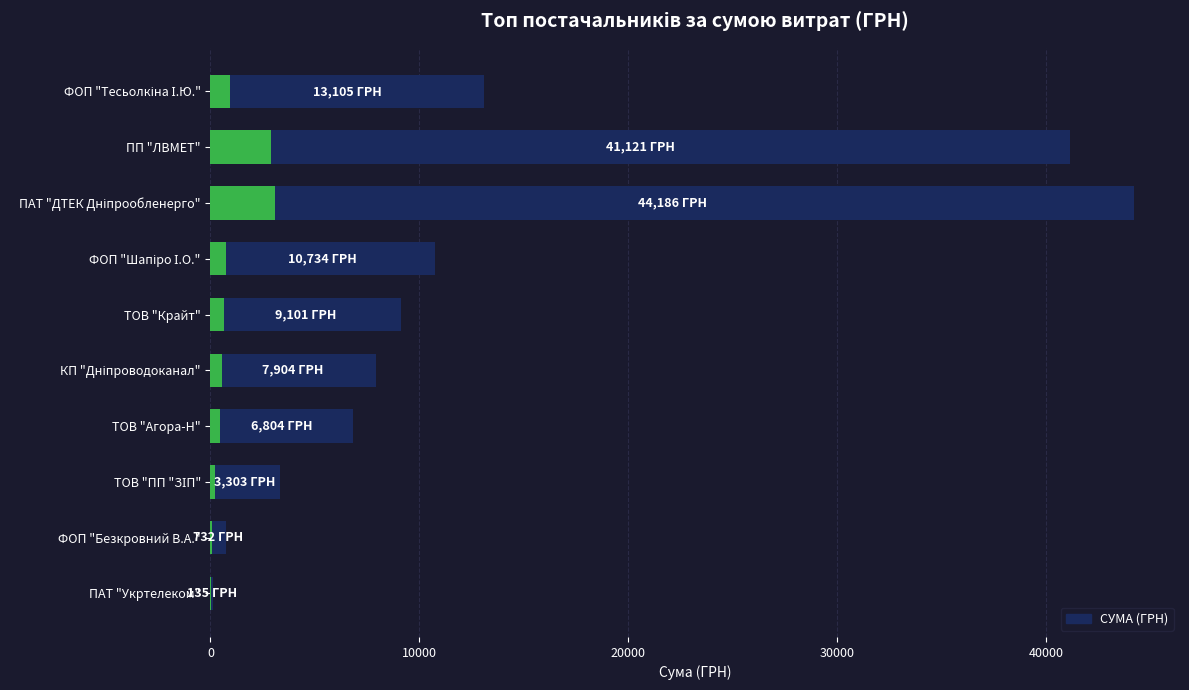

What position from the left is ПАТ "Укртелеком"?

10